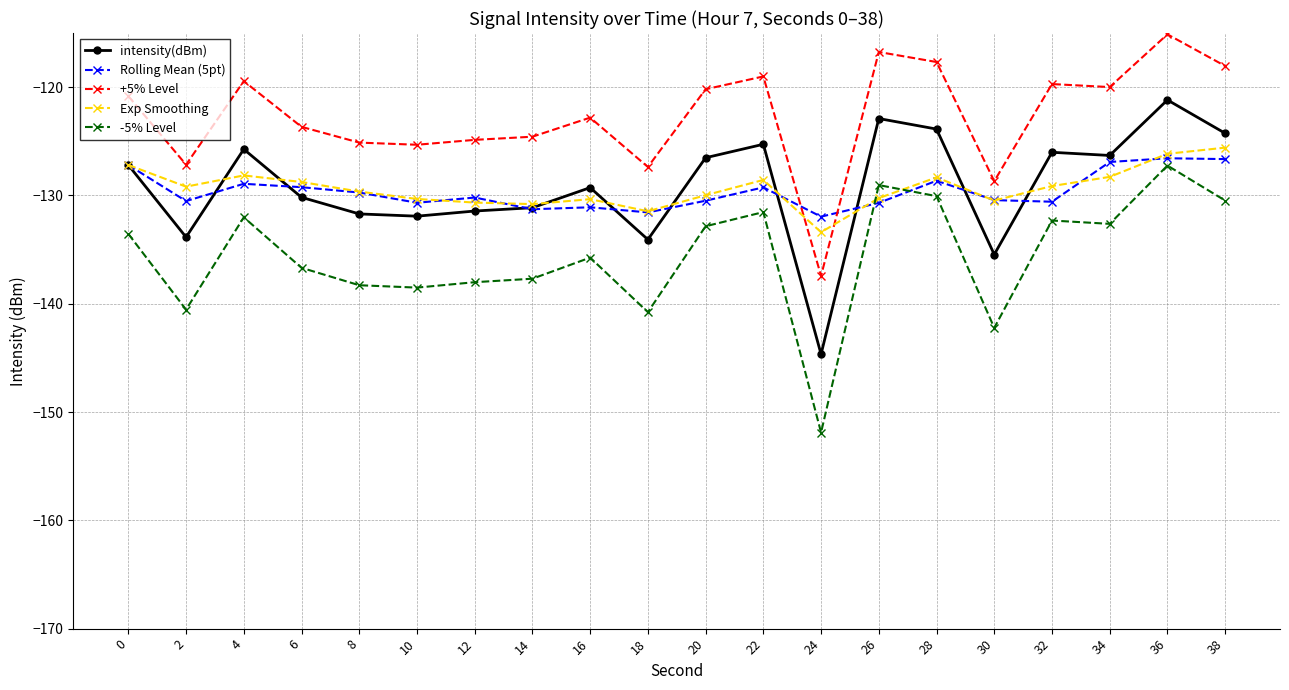

Is it true that Rolling Mean (5pt) equals -32.0 at 18?

False